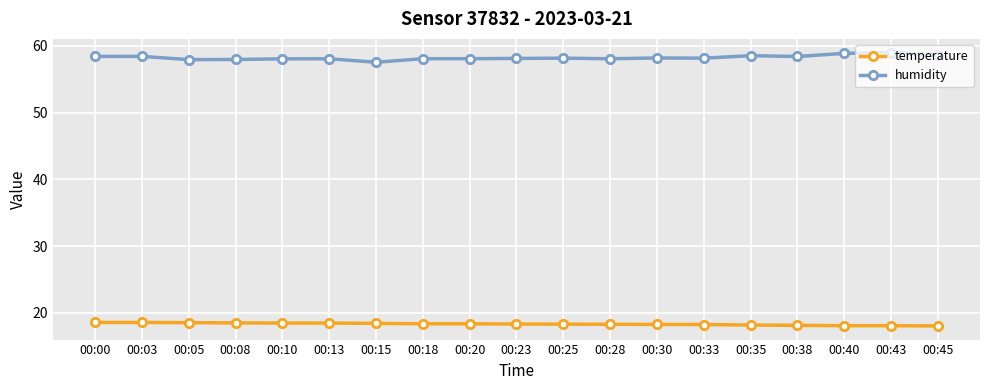

What is the maximum value for temperature?

18.6